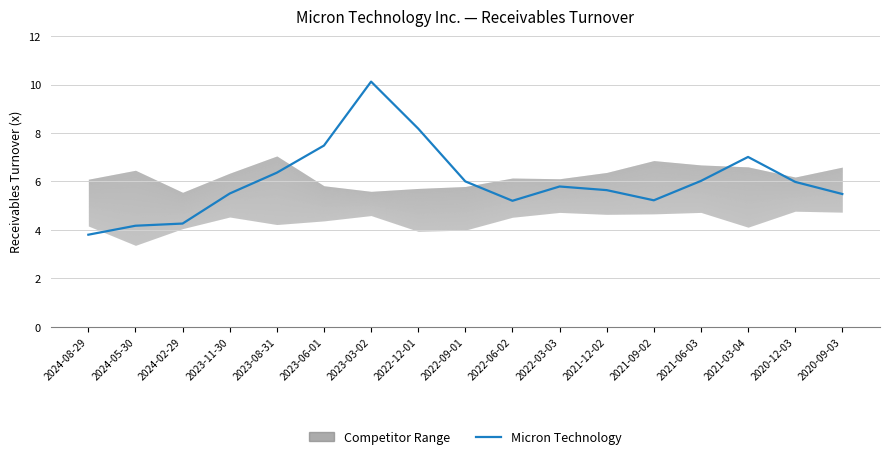

Is it true that the value at 2023-11-30 is 5.5?

True